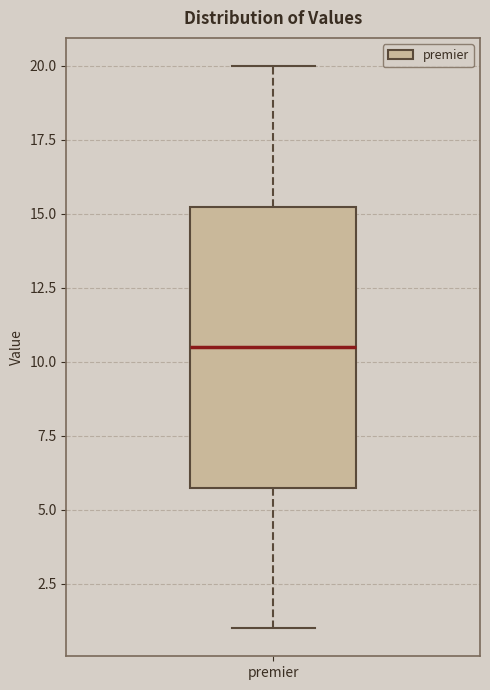

Transcribe this box plot: give where the median line is, the range the box spans, and where the two whiskers end, as read against the y-axis. The values are not printed on the chart, so give them approximately, as read against the axis.

median 10.5, box 6.0 to 15.5, whiskers 1.0 to 20.0